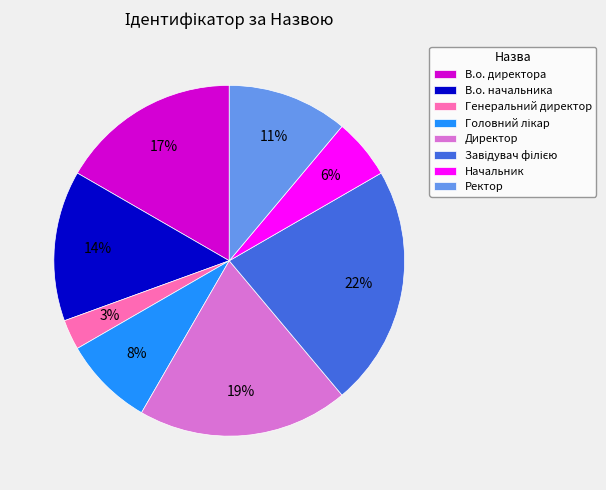

How many slices are in this pie chart?

8